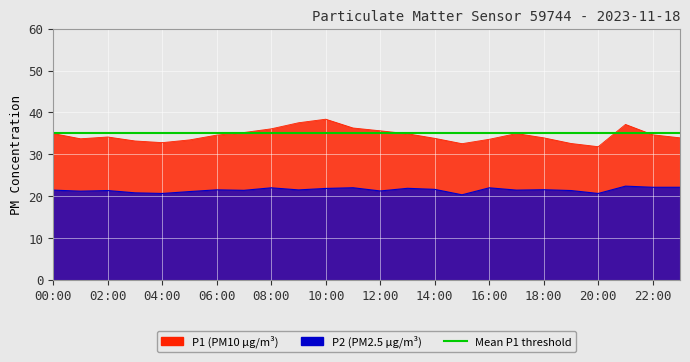

Which series has the largest total across all categories?

P1